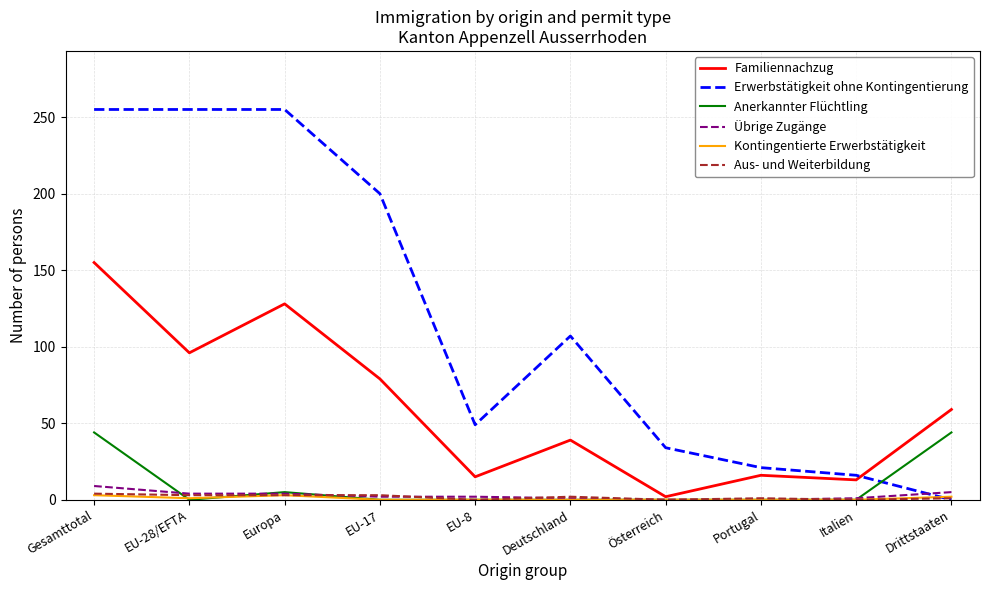

How many interior local valleys does the Familiennachzug series have?

4